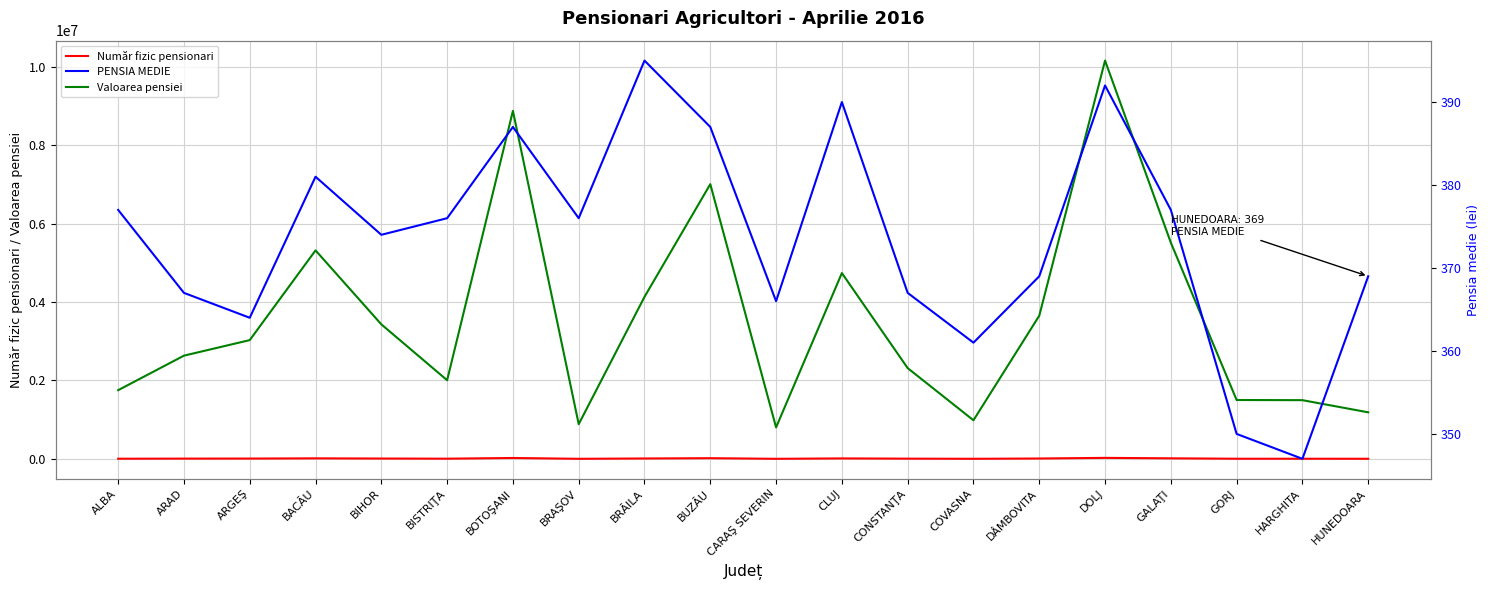

What is the difference between the second highest and minimum values in the Număr fizic pensionari series?

20751